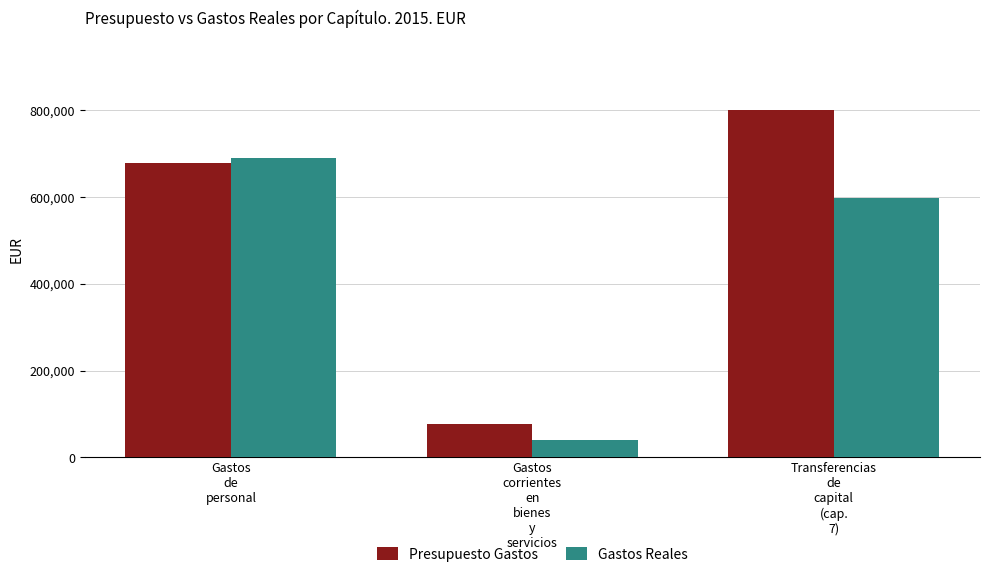

What is the label of the 3rd bar from the left?

Transferencias
de
capital
(cap.
7)